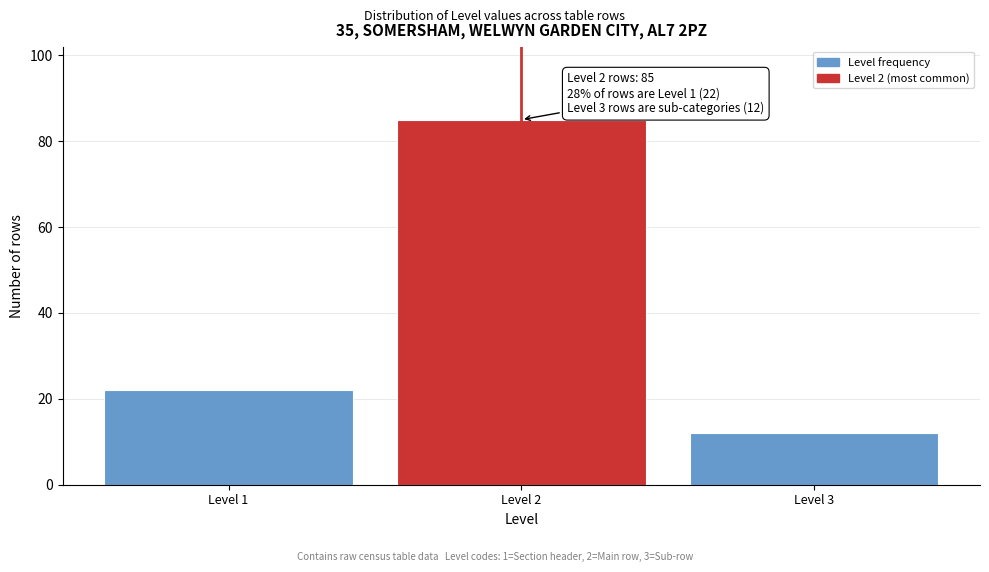

Reading left to right, what are all the values shown in this chart?

22	85	12